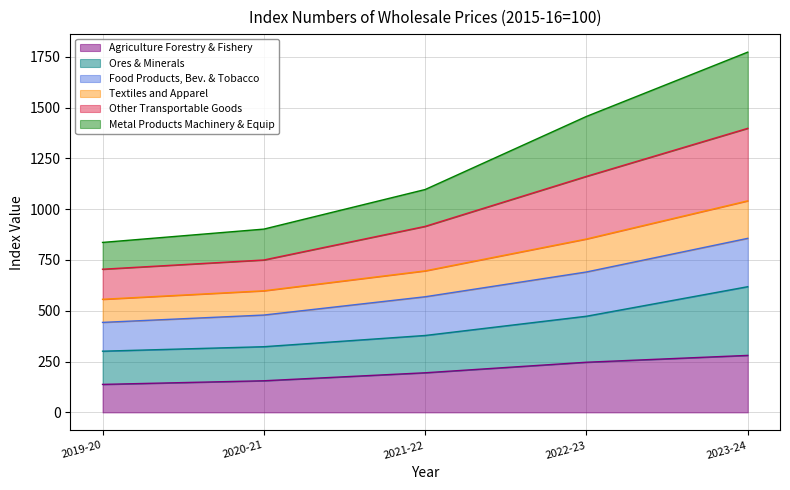

What is the maximum value for Agriculture Forestry & Fishery?

280.5